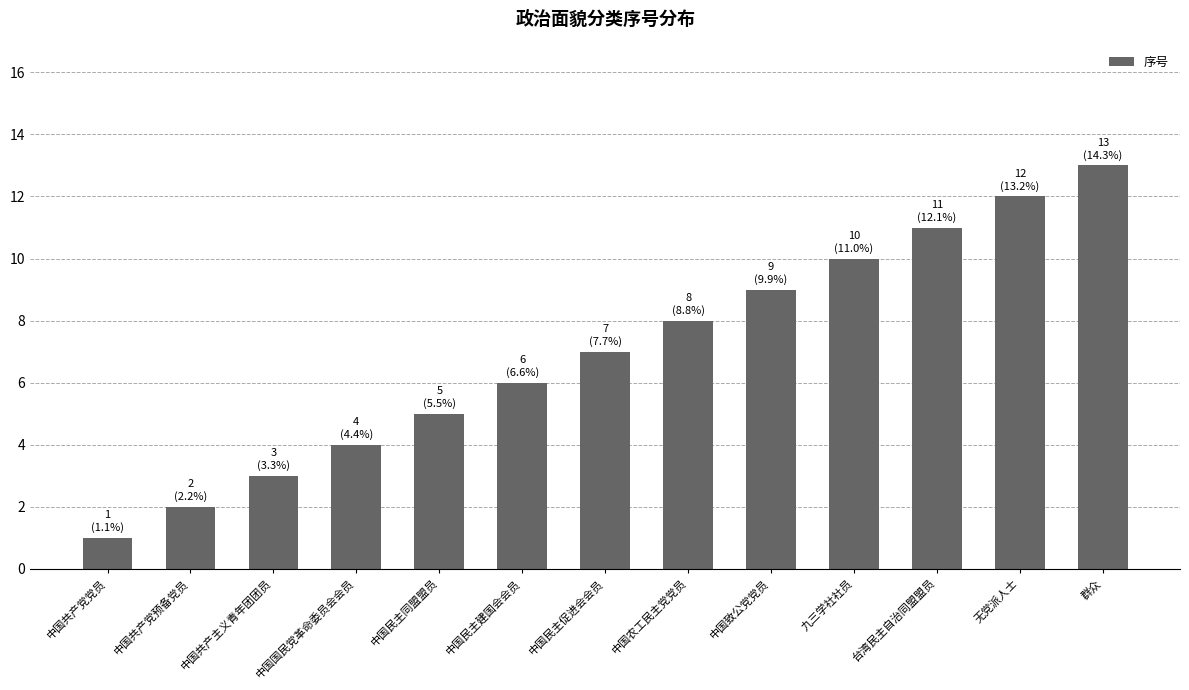

Read the value at 中国共产党预备党员.

2